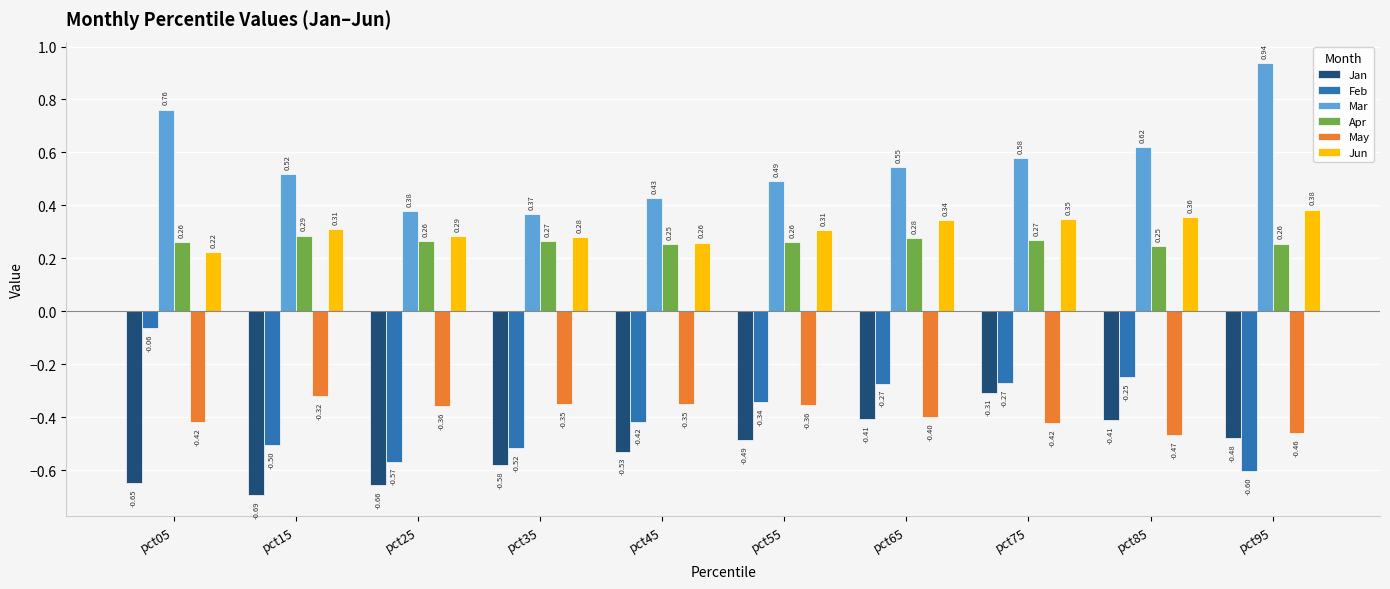

Rank the series at pct85 from highest to lowest value.

Mar, Jun, Apr, Feb, Jan, May